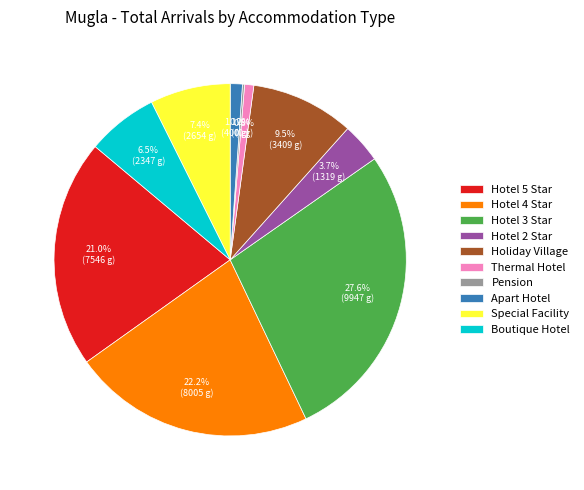

Does Holiday Village represent more than half of the total?

No